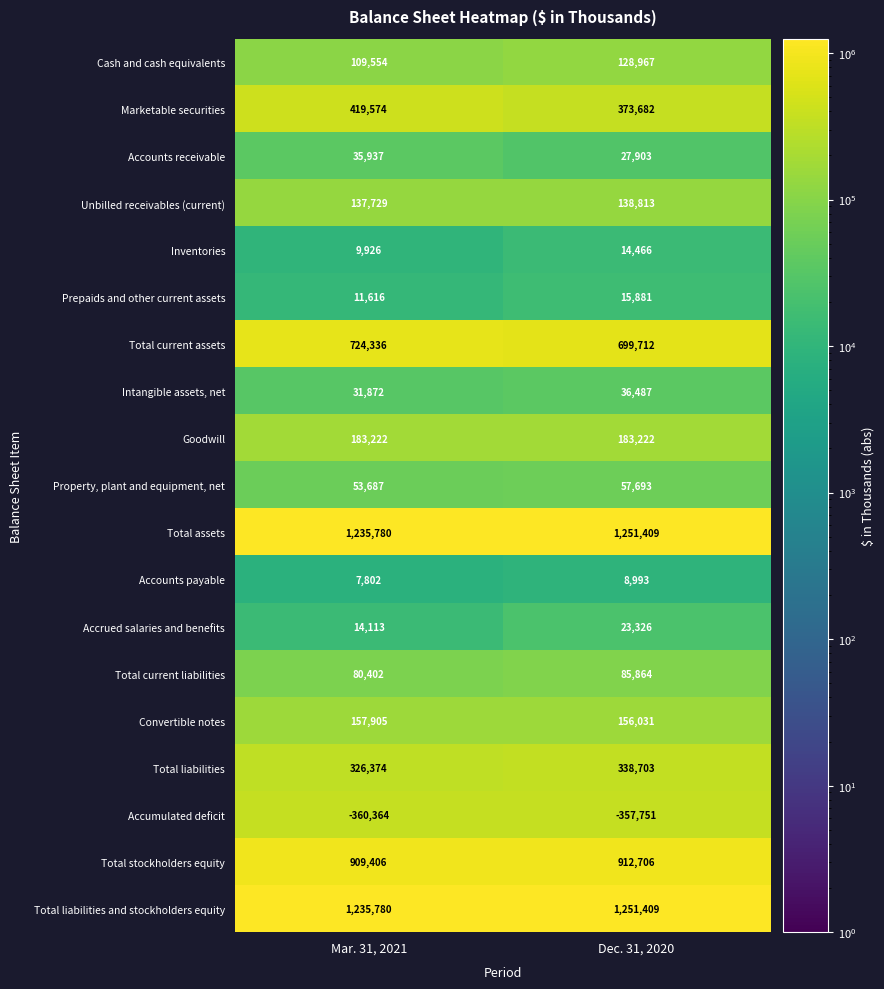

What is the approximate value of Unbilled receivables (current) at Mar. 31, 2021?

137729